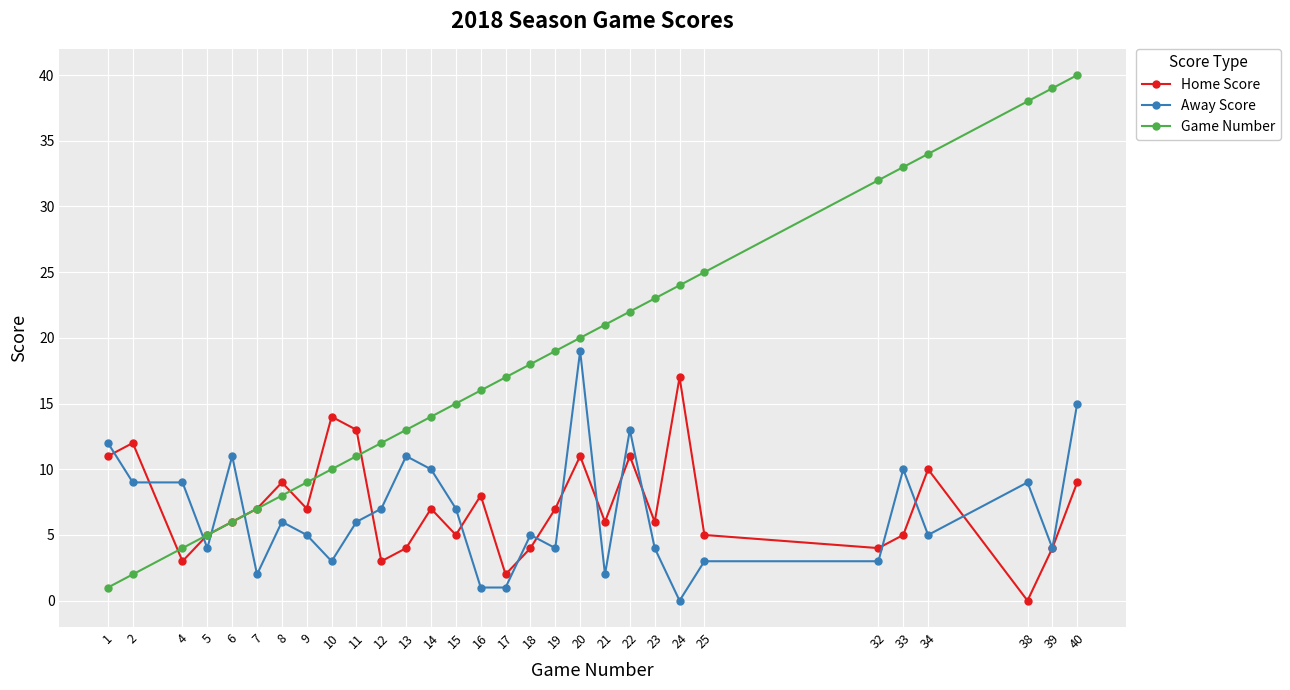

Reading left to right, what are all the values shown in this chart?

Home Score: 11	12	3	5	6	7	9	7	14	13	3	4	7	5	8	2	4	7	11	6	11	6	17	5	4	5	10	0	4	9
Away Score: 12	9	9	4	11	2	6	5	3	6	7	11	10	7	1	1	5	4	19	2	13	4	0	3	3	10	5	9	4	15
Game Number: 1	2	4	5	6	7	8	9	10	11	12	13	14	15	16	17	18	19	20	21	22	23	24	25	32	33	34	38	39	40